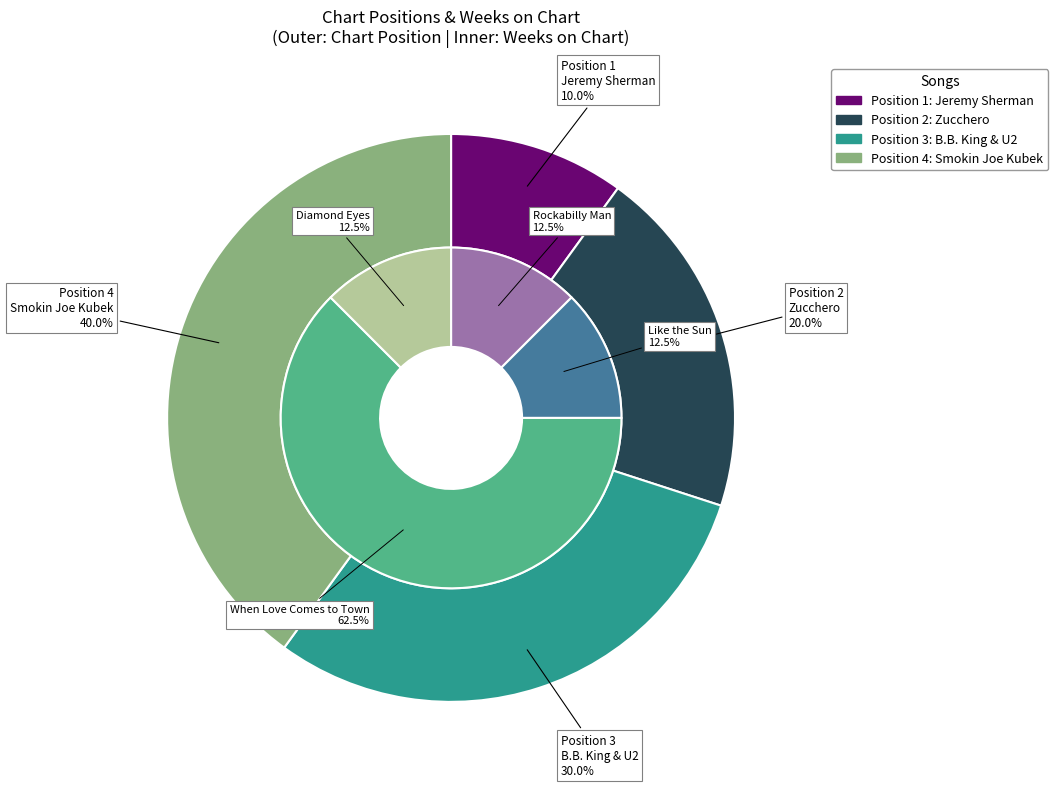

Is there a majority slice in this chart?

No